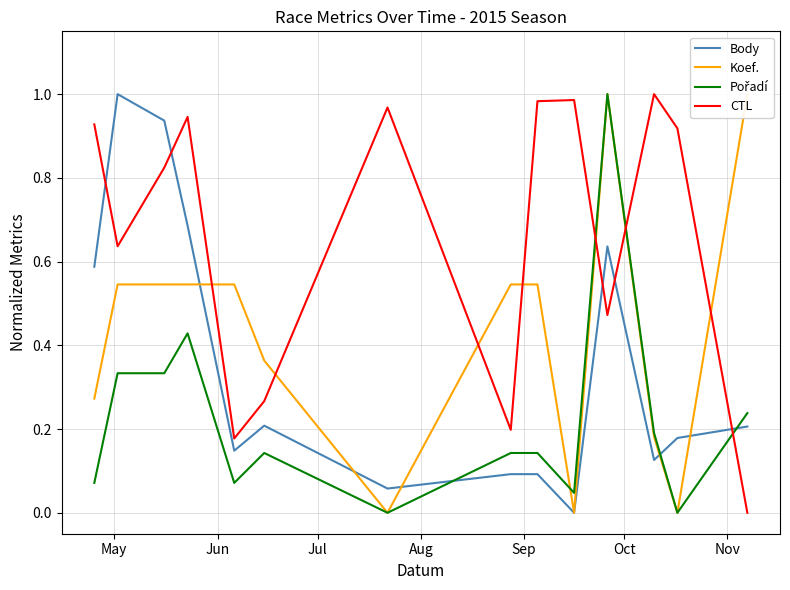

Is this an area chart (filled region under the line)?

No